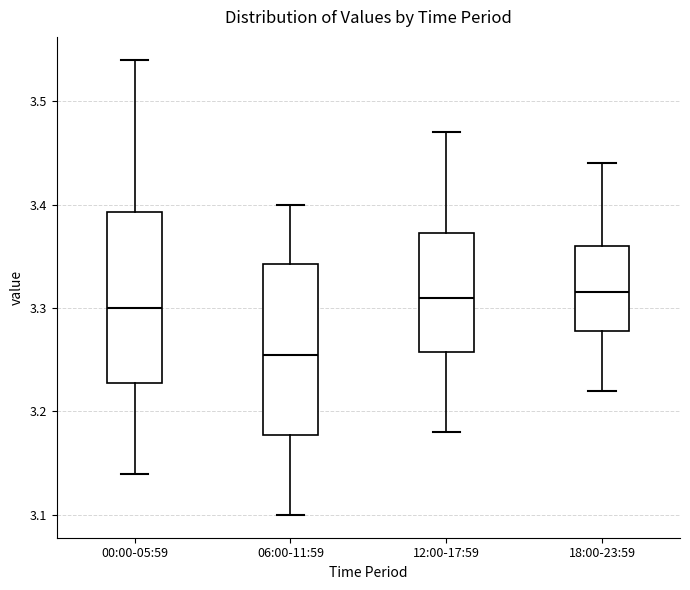

Reading left to right, read every box against the y-axis: the position of its median line, the range the box covers, and the ends of its whiskers. The values are not printed on the chart, so give them approximately, as read against the axis.

00:00-05:59: median 3.30, box 3.23 to 3.39, whiskers 3.14 to 3.54
06:00-11:59: median 3.26, box 3.18 to 3.34, whiskers 3.10 to 3.40
12:00-17:59: median 3.31, box 3.26 to 3.37, whiskers 3.18 to 3.47
18:00-23:59: median 3.32, box 3.28 to 3.36, whiskers 3.22 to 3.44